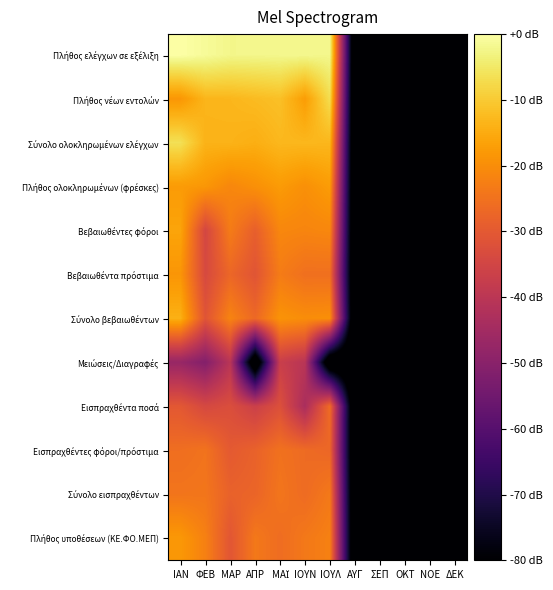

Which series has the largest range (max minus min)?

Πλήθος ελέγχων σε εξέλιξη